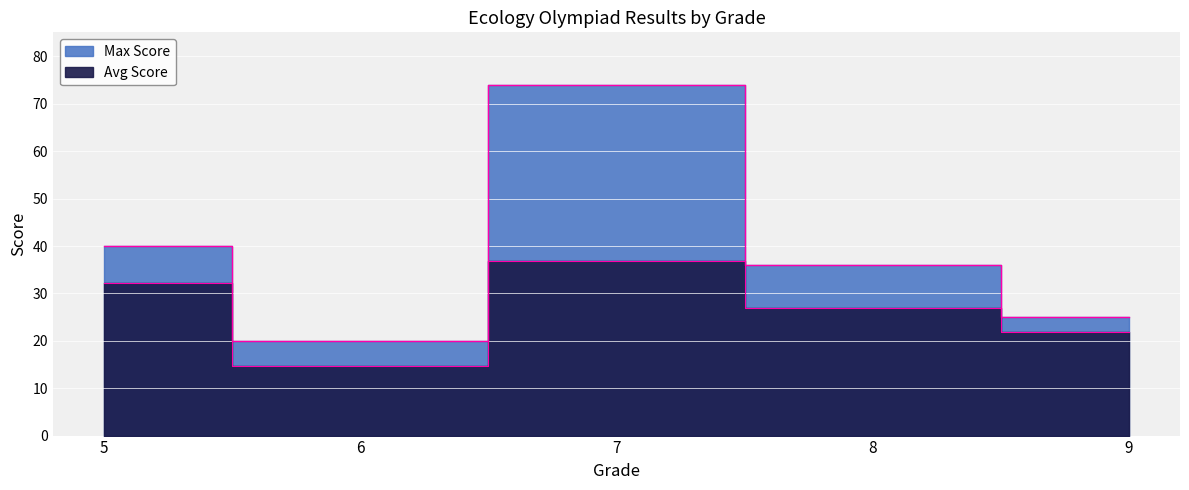

True or false: Avg Score and Max Score intersect in this chart.

False